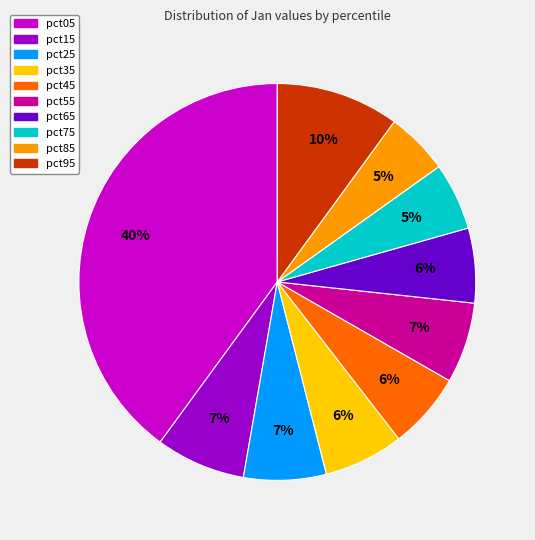

To the nearest percent, what is the difference between the largest and smallest slice percentages?

35%